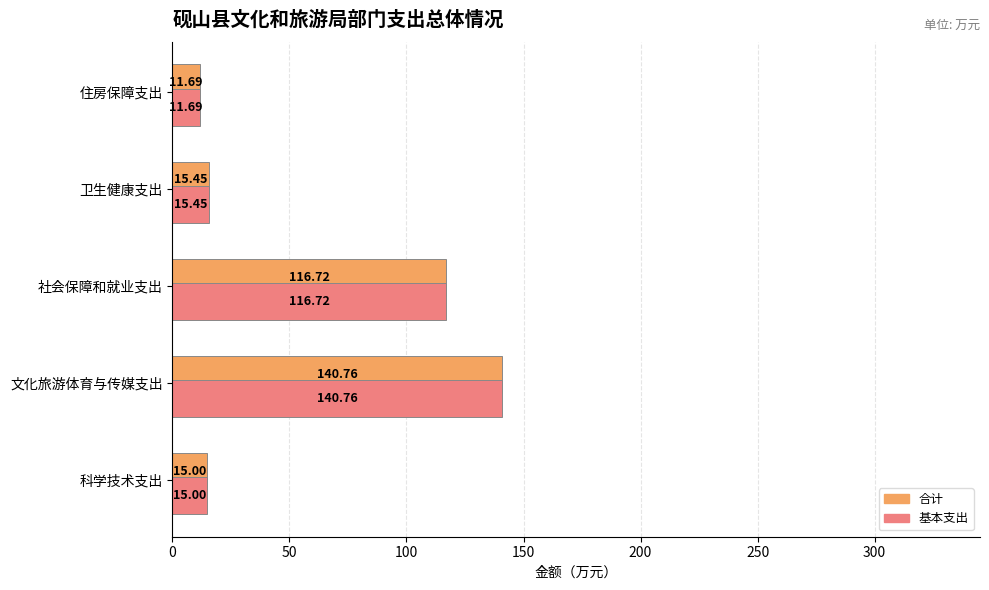

What is the total value across all series at 科学技术支出?

30.0